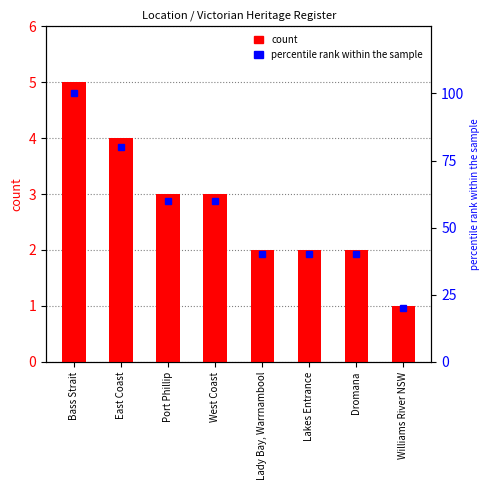

What is the difference between the maximum and second lowest values in the count series?

3